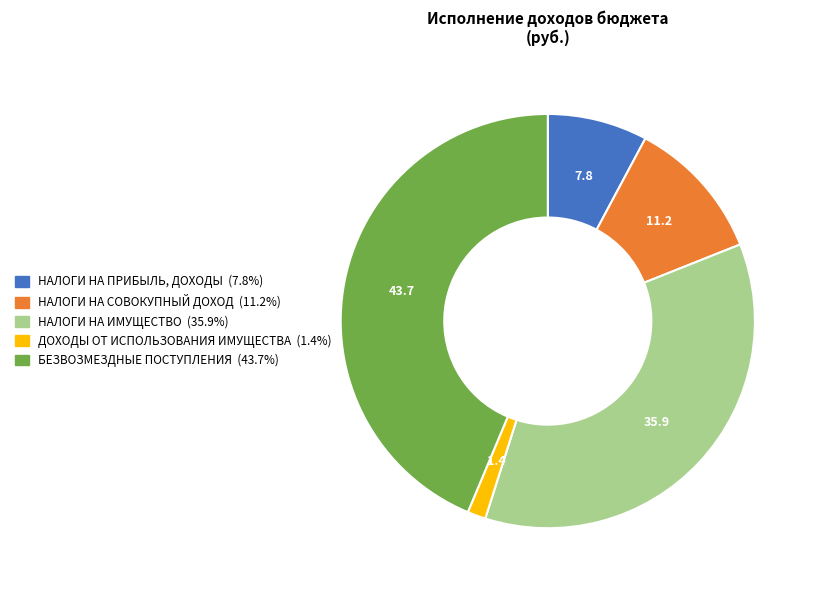

What is the smallest slice in the pie chart?

ДОХОДЫ ОТ ИСПОЛЬЗОВАНИЯ ИМУЩЕСТВА